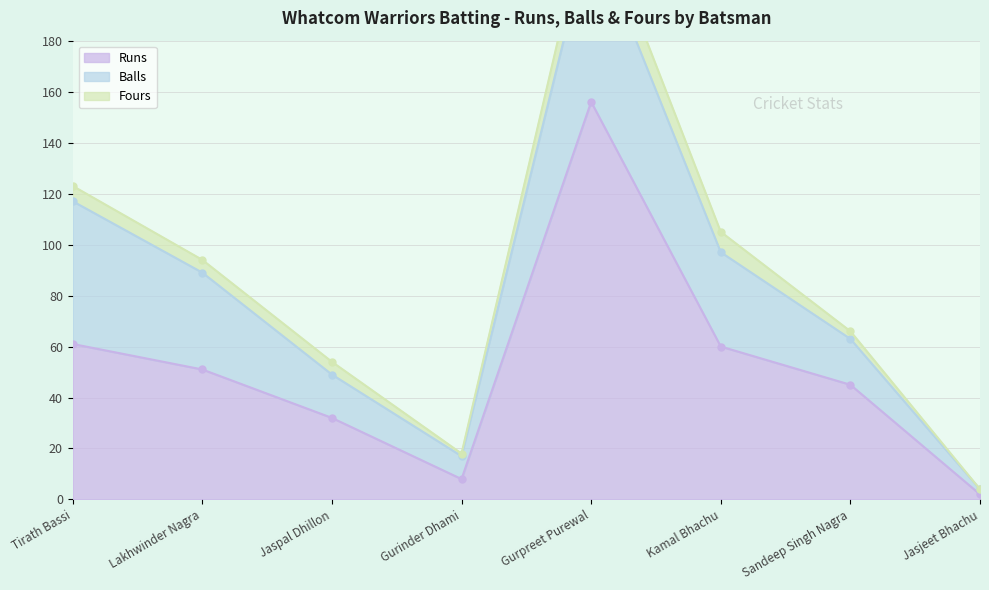

What is the difference between the maximum and second lowest values in the Balls series?

59